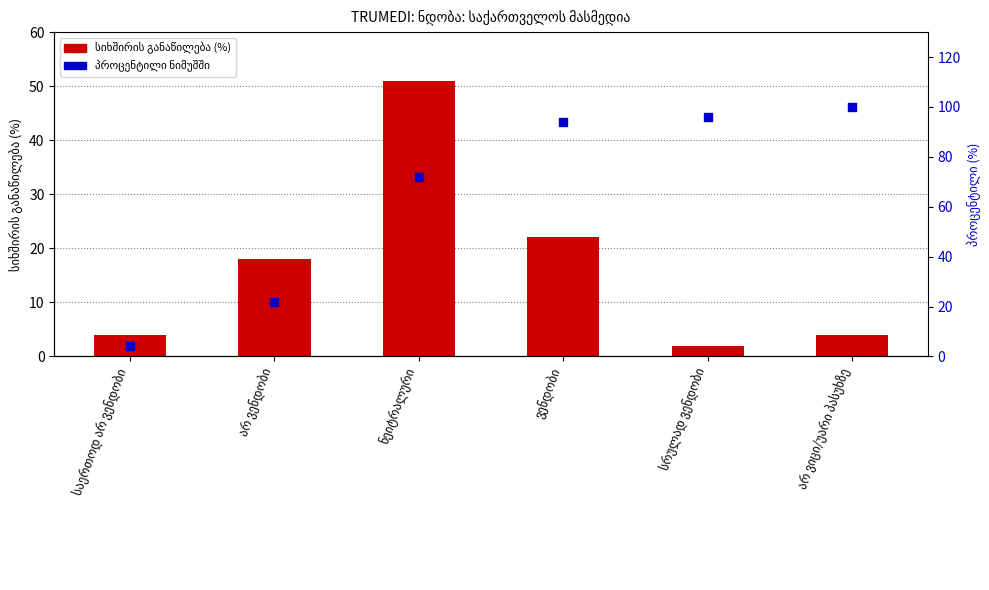

Which series reaches the minimum Y coordinate?

სიხშირის განაწილება (%)